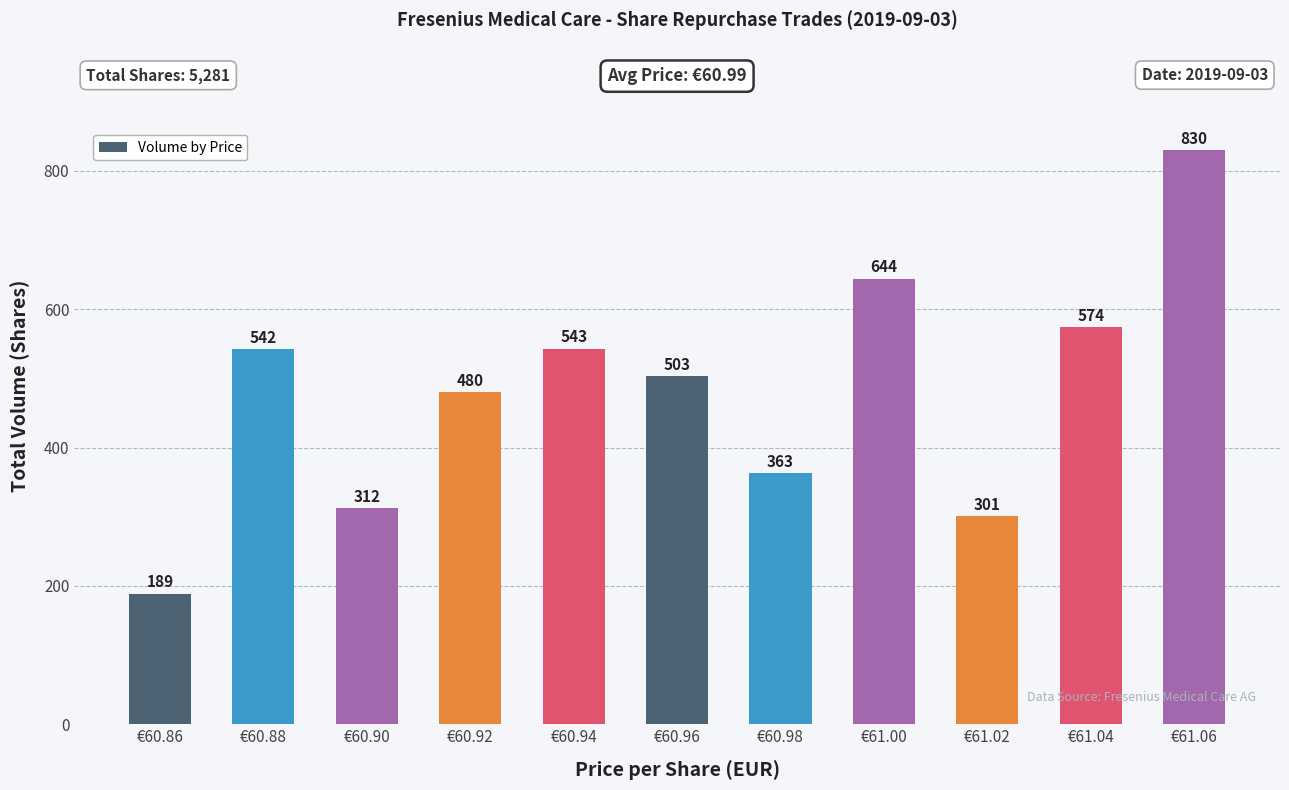

What position from the right is €60.92?

8